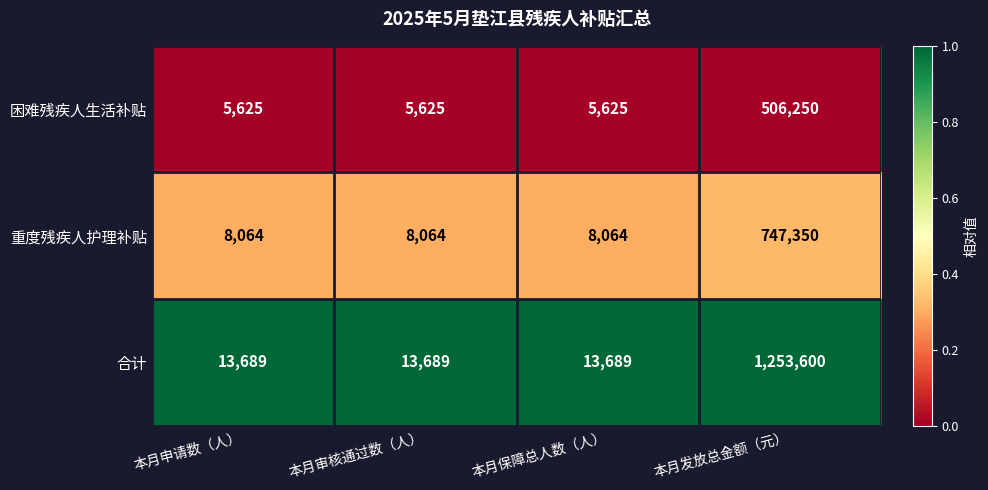

Between 本月申请数（人） and 本月发放总金额（元）, which series saw the biggest shift?

合计